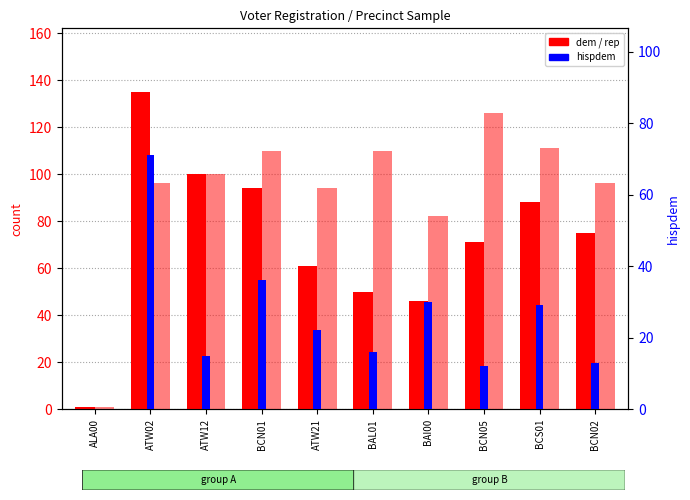

At which label is dem closest to 68?

BCN05